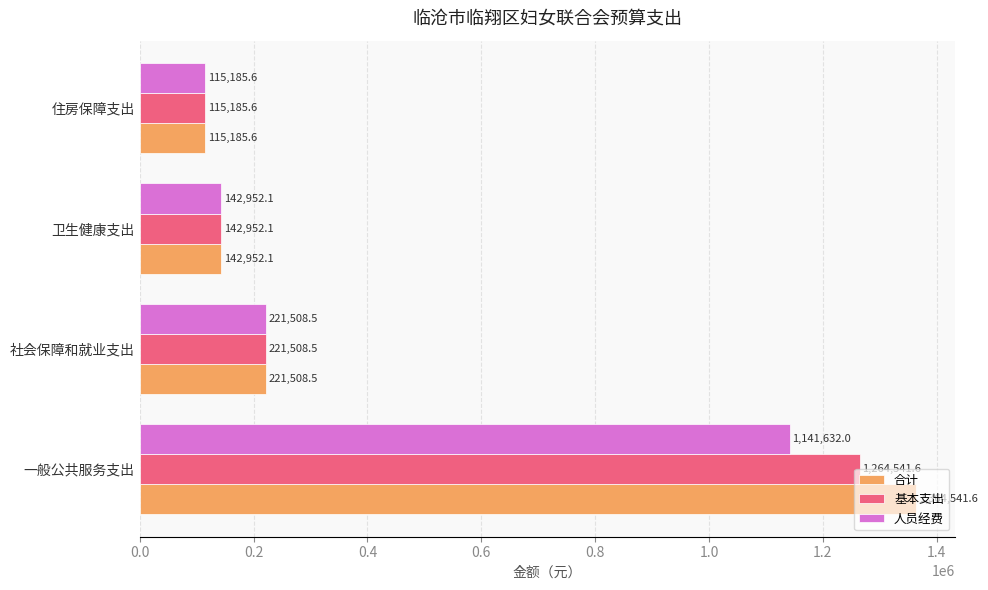

What is the minimum value shown in the chart?

115185.6